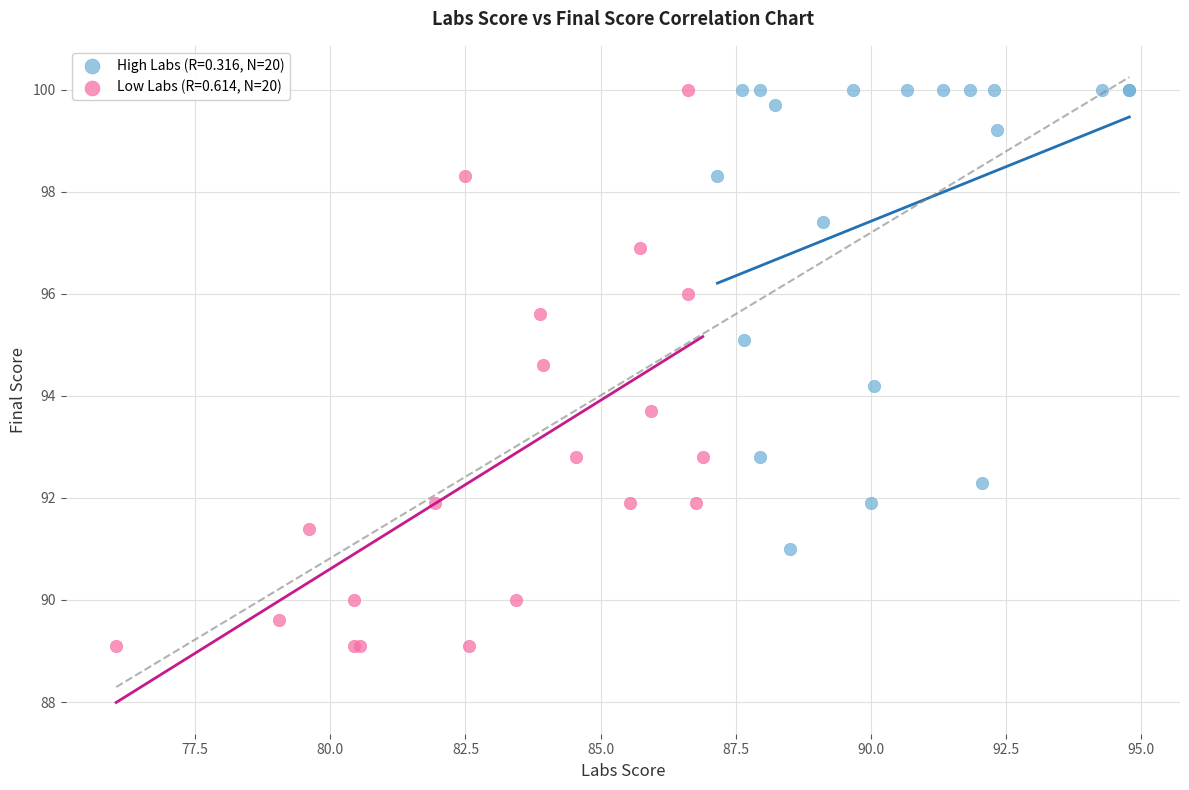

Which series has the widest spread of Y values?

Low Labs (R=0.614, N=20)